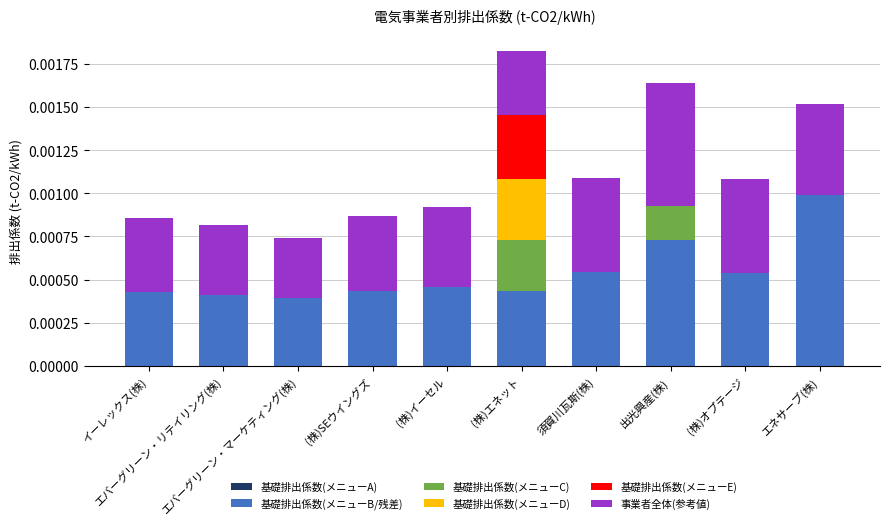

Which series has the widest spread of values?

基礎排出係数(メニューB/残差)